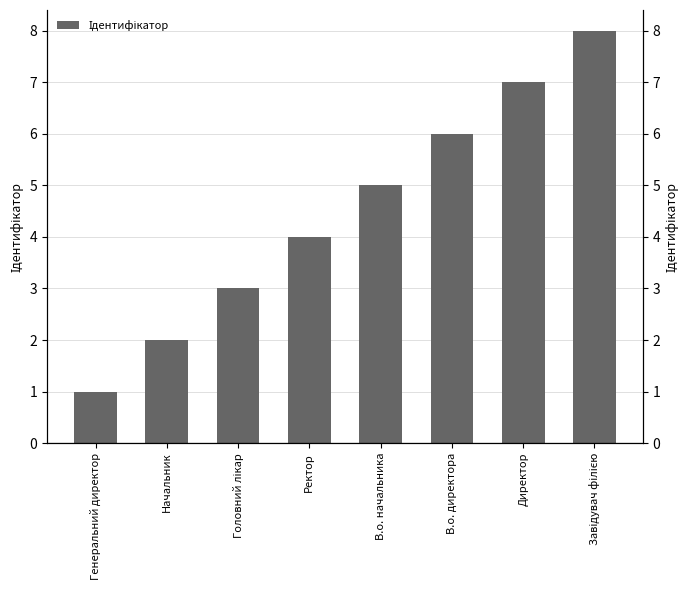

At which category does the chart reach its peak across all series?

Завідувач філією